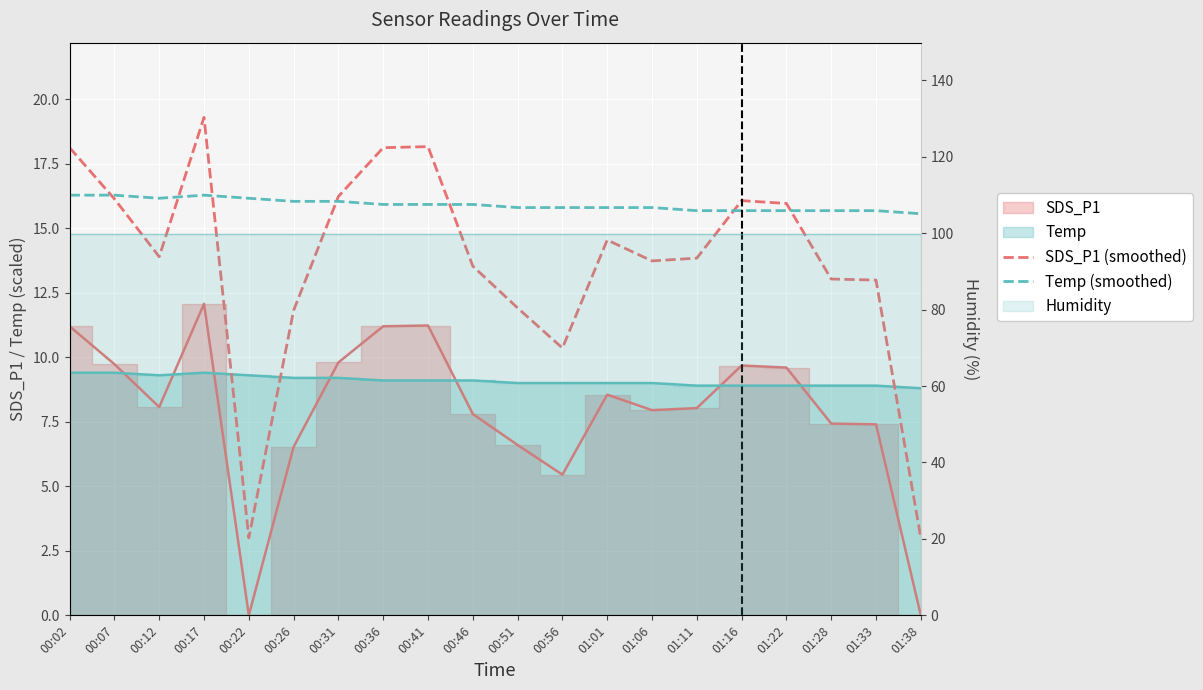

What is the minimum value for Temp (smoothed)?

15.6